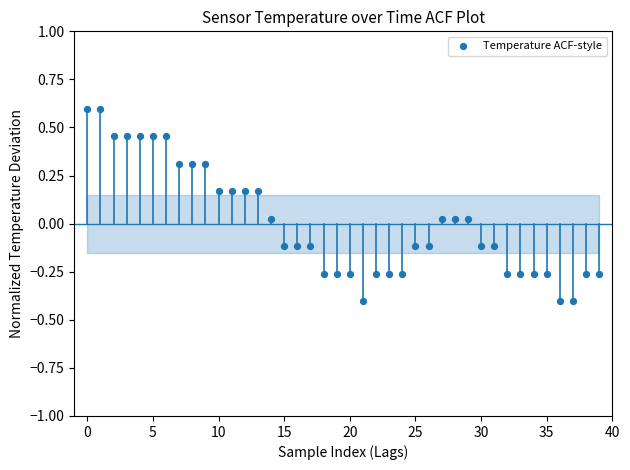

What is the range of Y values (max minus min)?

1.0